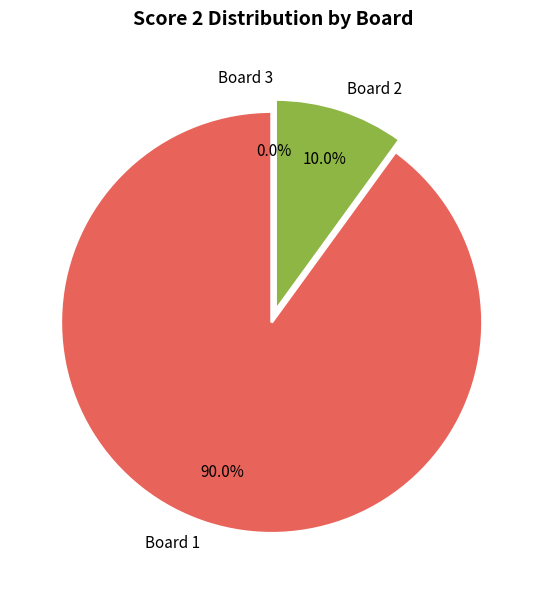

Count the number of slices in the pie.

3